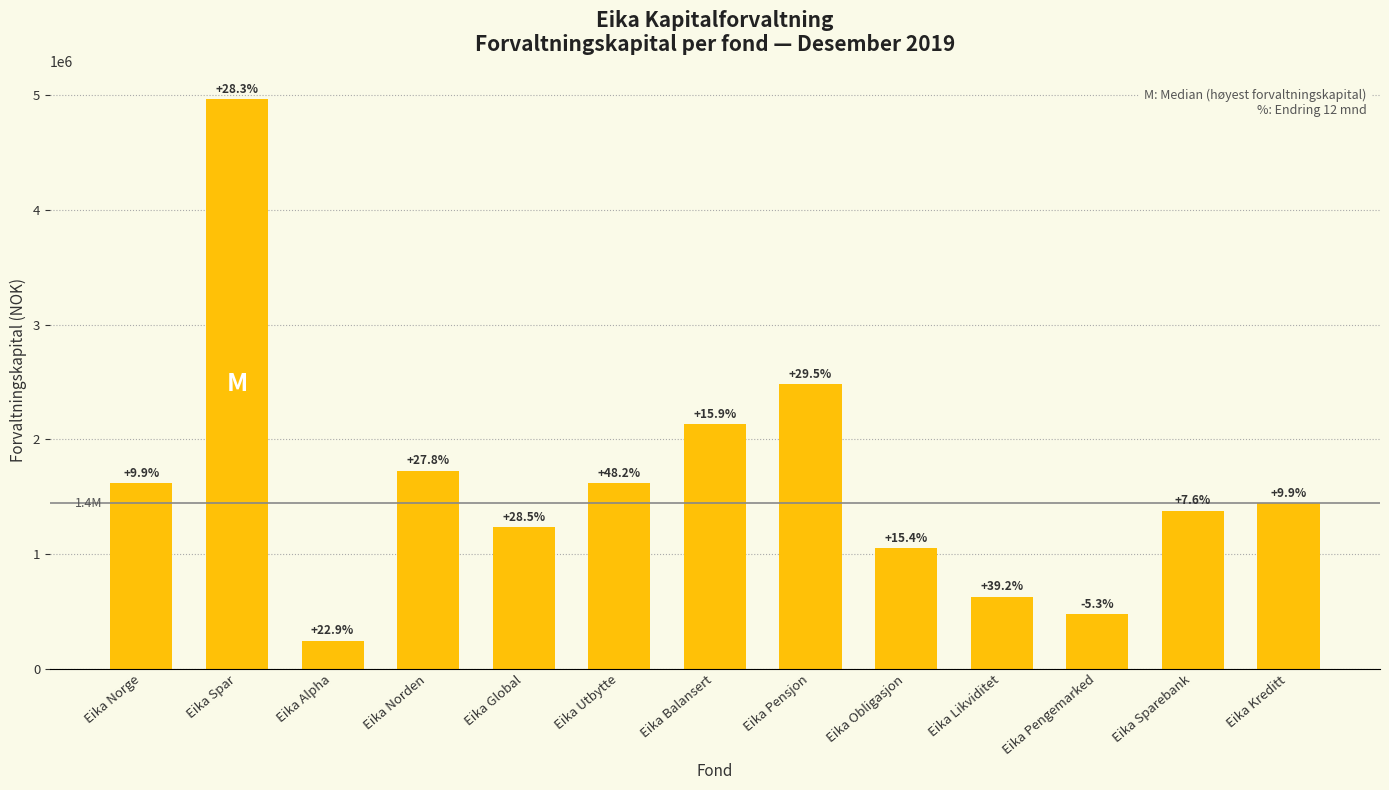

True or false: the data shows 1725321.7 at Eika Norden.

True